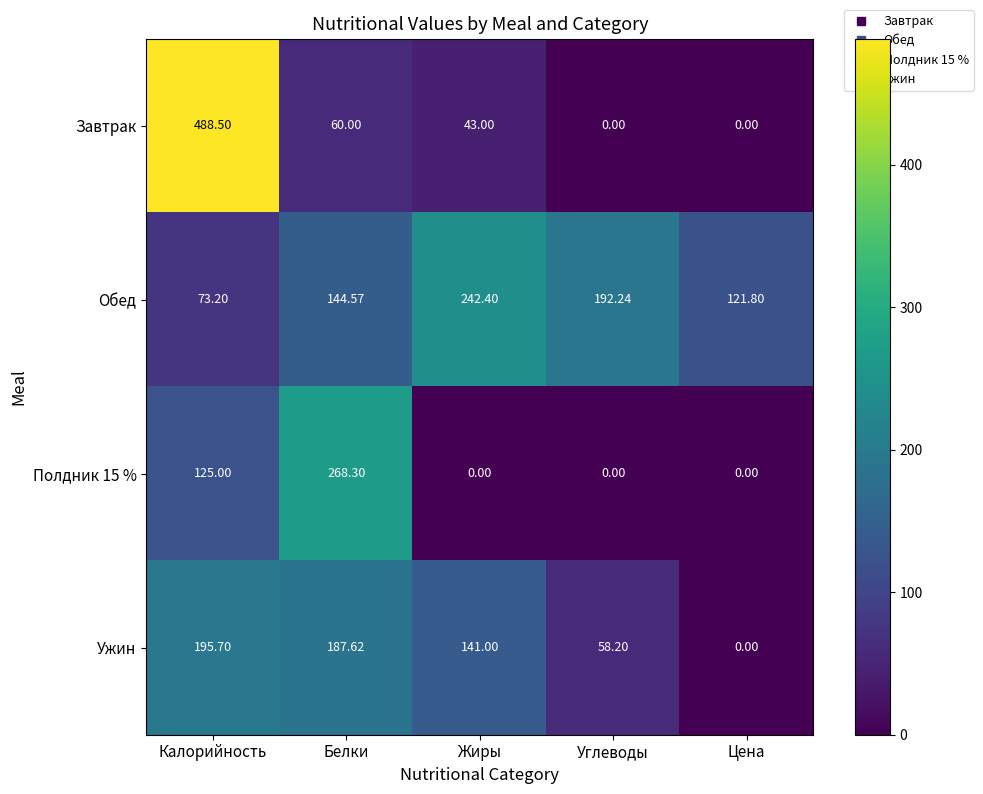

At which category is the sum across all series the highest?

Калорийность